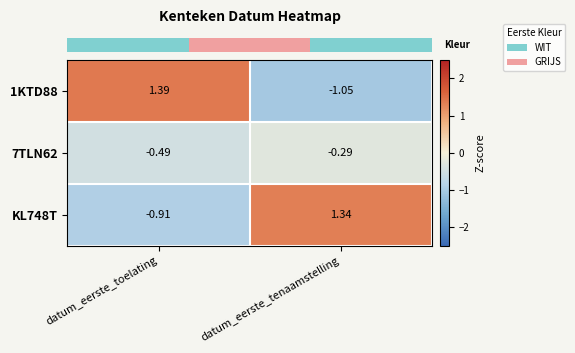

At which label does 1KTD88 first exceed 1?

datum_eerste_toelating